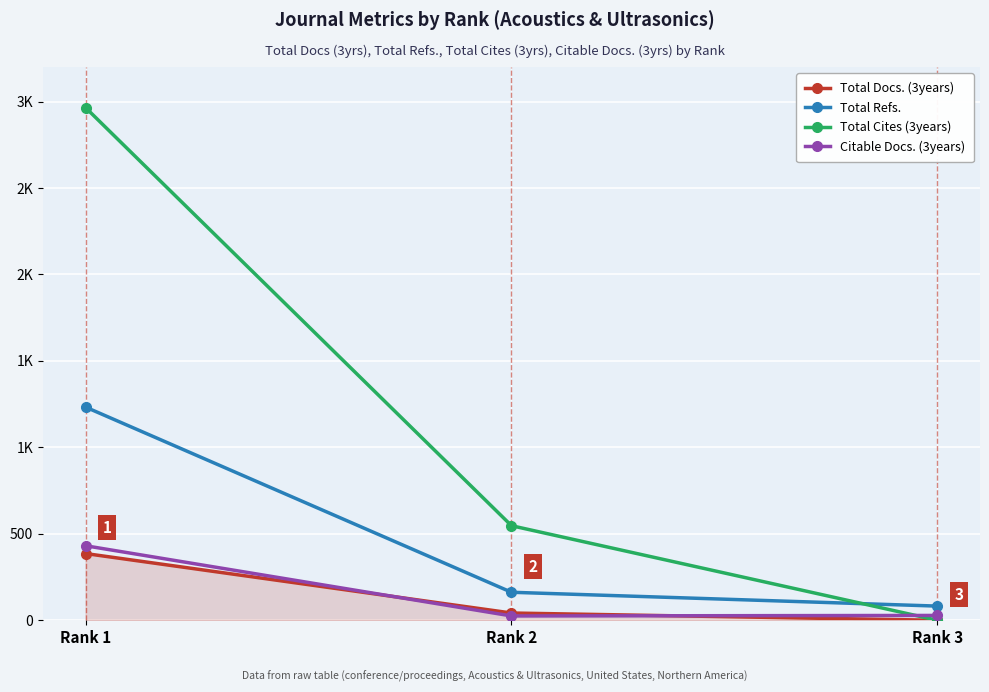

What are all the series names shown in the legend?

Total Docs. (3years), Total Refs., Total Cites (3years), Citable Docs. (3years)